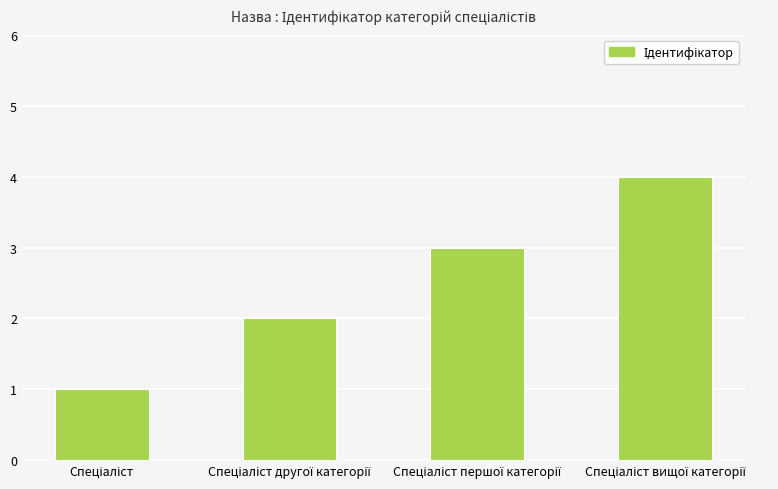

What is the greatest value displayed?

4